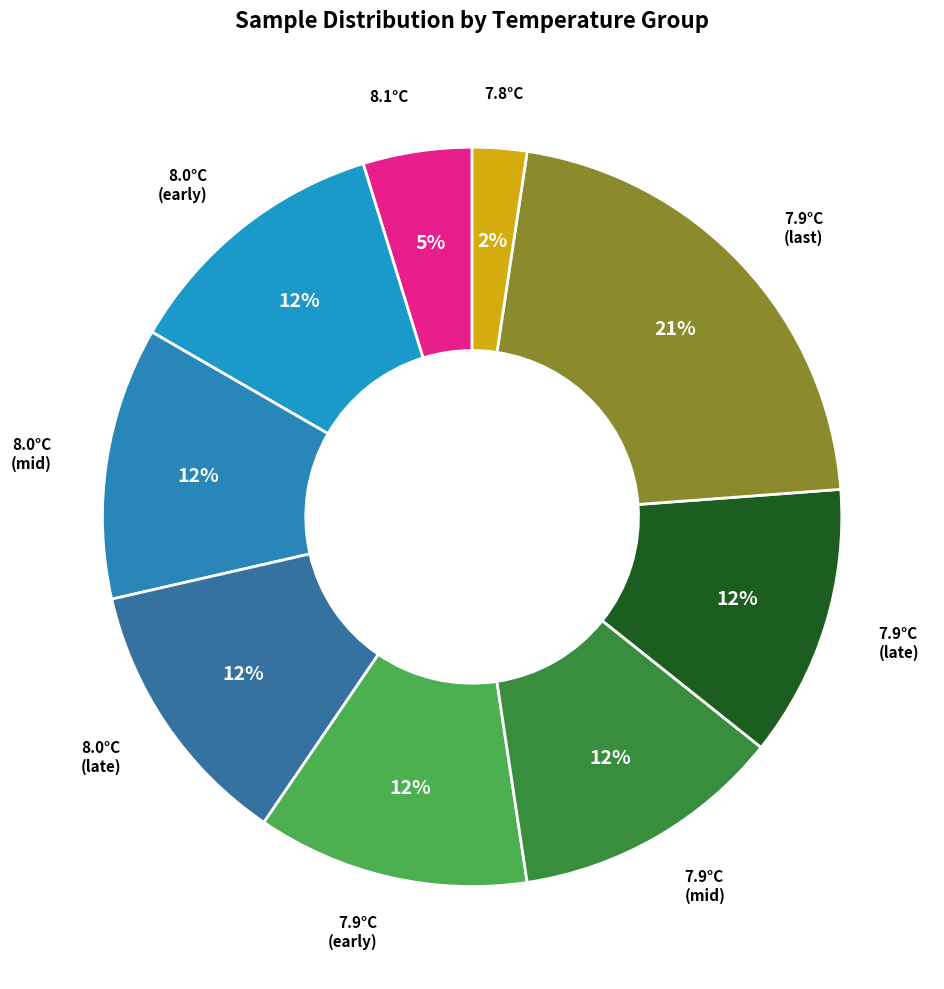

Is it true that 7.9°C (mid) is 7% of the pie?

False